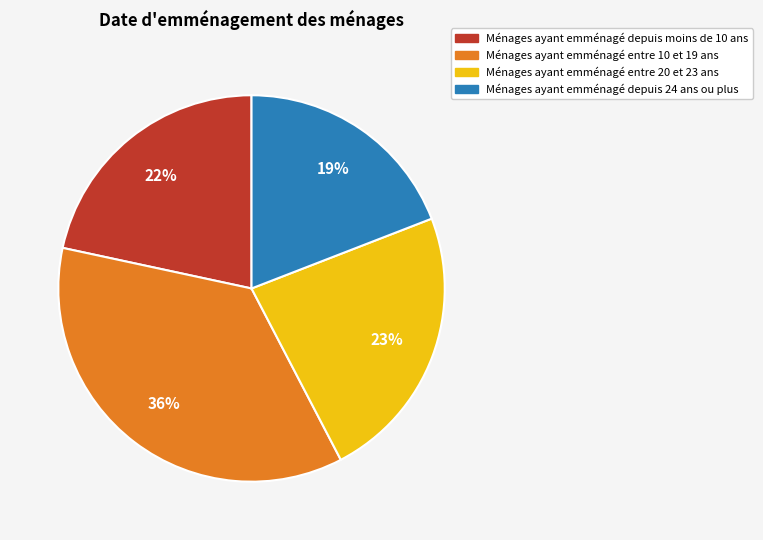

To the nearest percent, what is the difference between the largest and smallest slice percentages?

17%